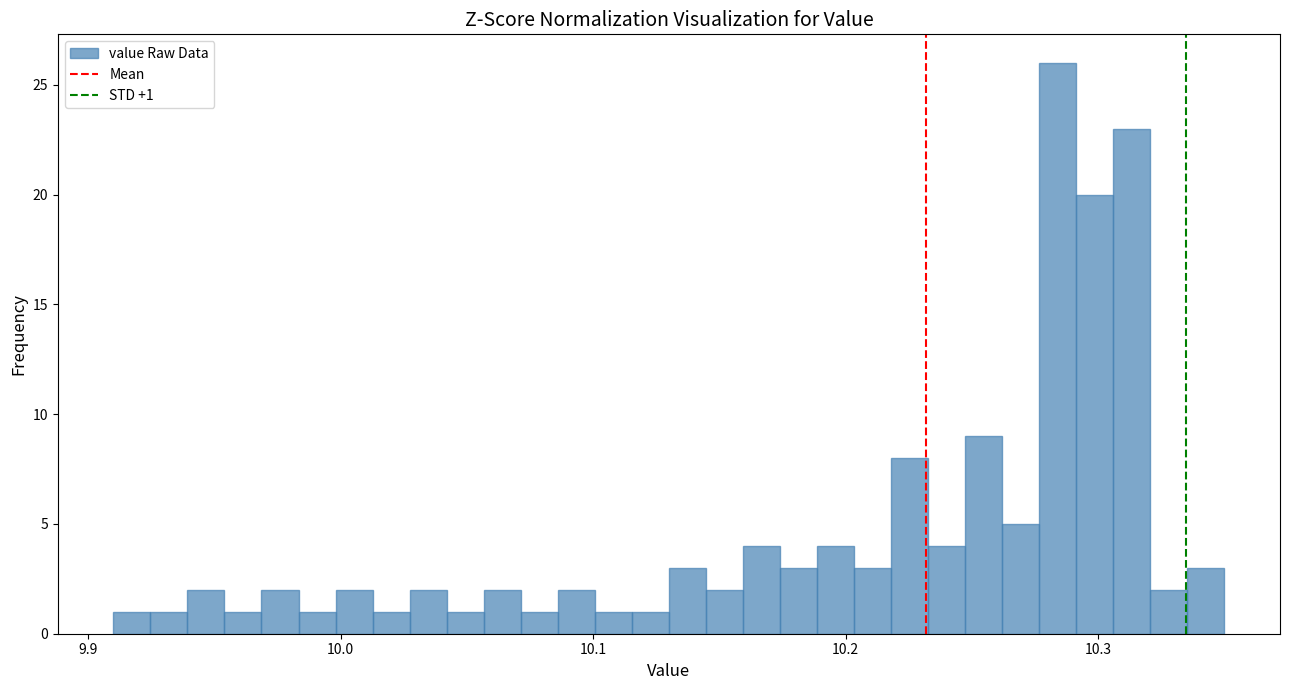

Around what value on the x-axis is the tallest bar? Give the approximate position of its centre, as read against the axis.

10.28